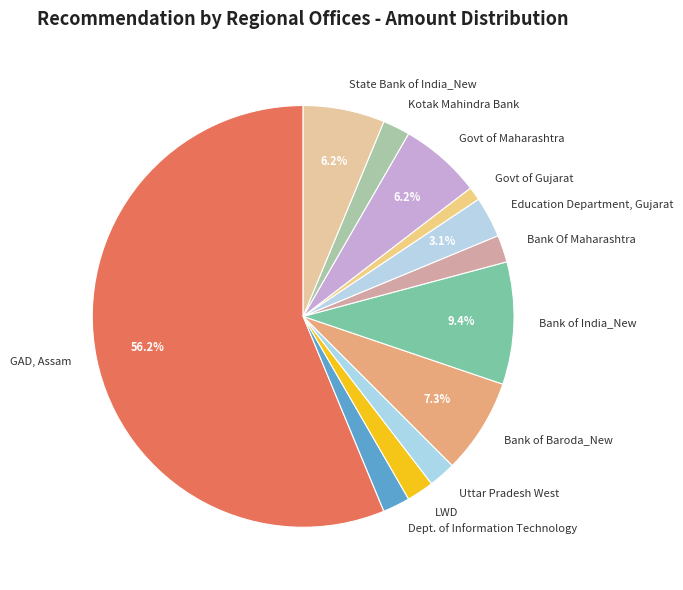

How many slices are in this pie chart?

12